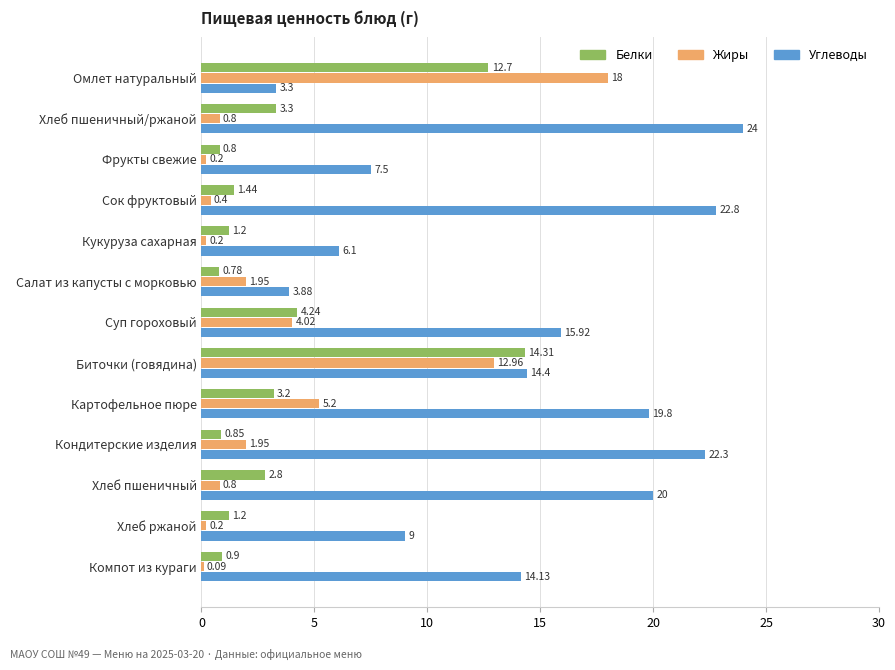

What is the average value of the Белки series?

3.7